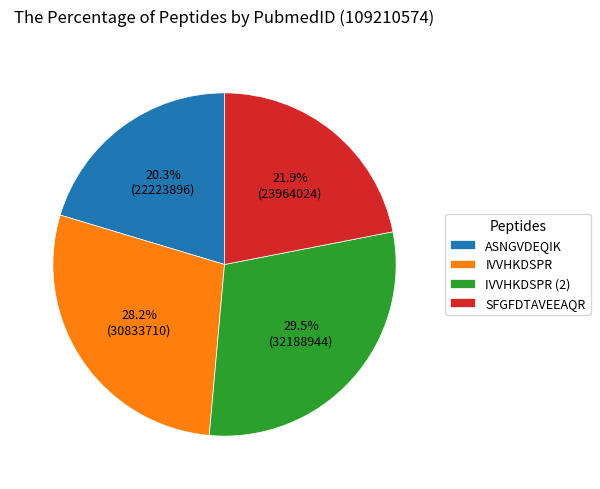

Which category has the biggest portion of the pie?

IVVHKDSPR (2)